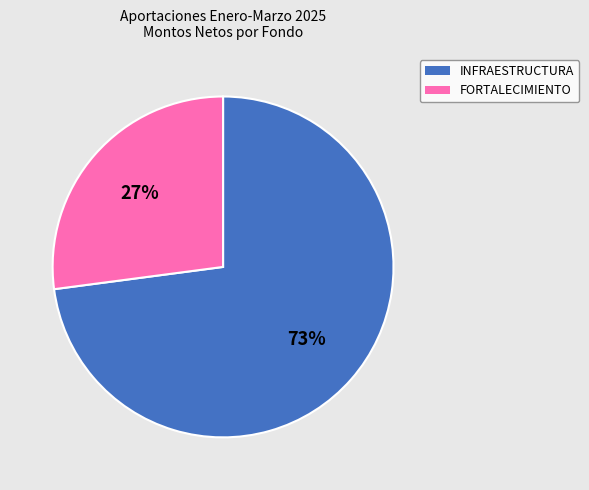

How many slices are in this pie chart?

2